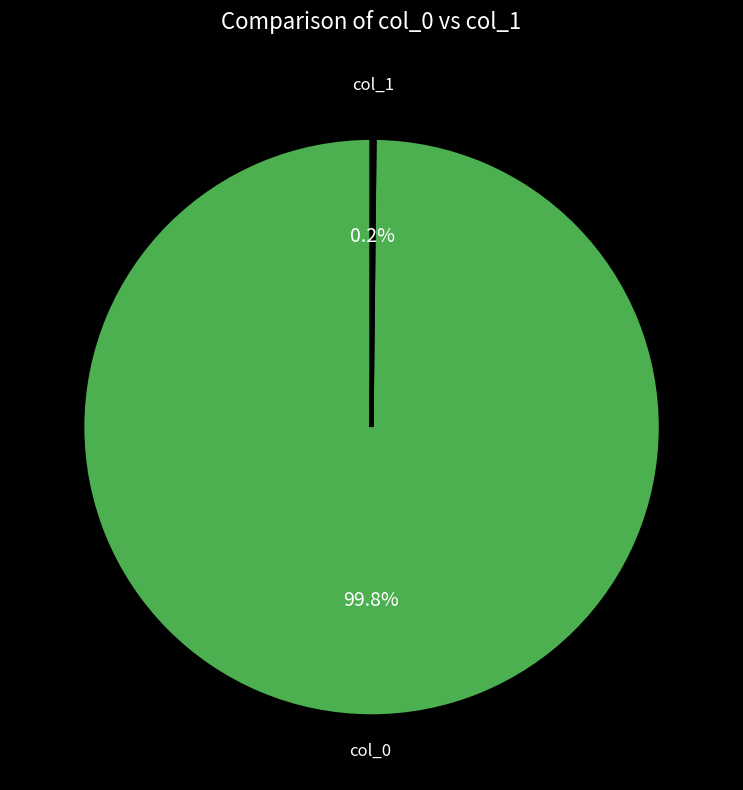

Which slice represents more than half of the pie?

col_0 (4221)